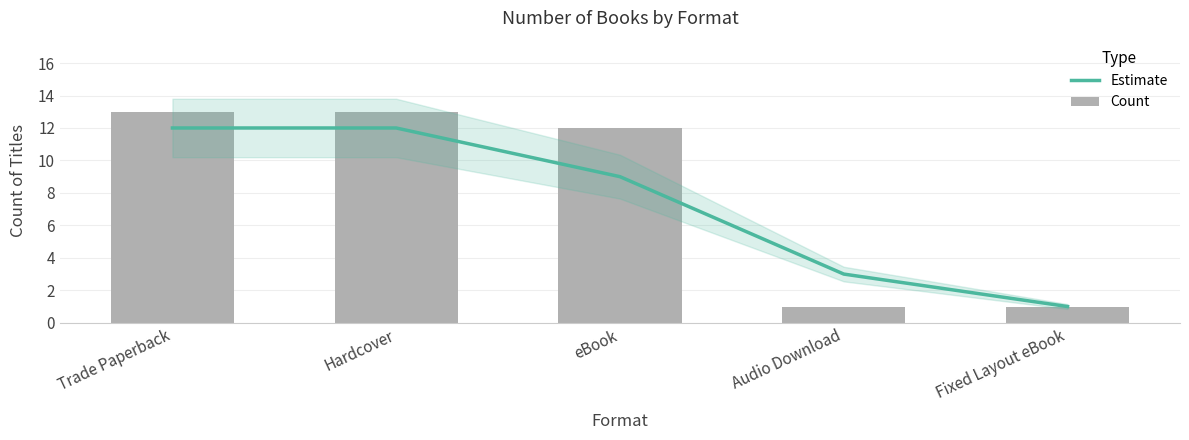

Rank the categories by Estimate value from highest to lowest.

Trade Paperback, Hardcover, eBook, Audio Download, Fixed Layout eBook